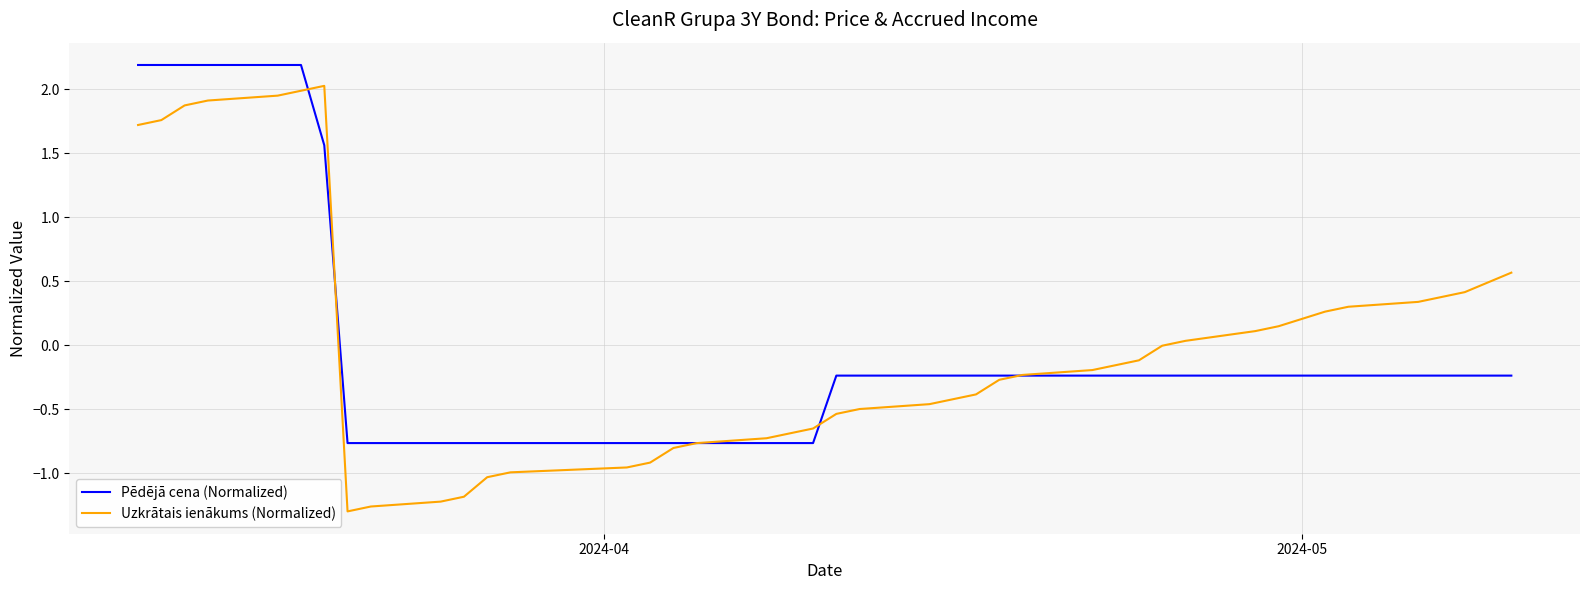

List the series in order of their peak value, lowest first.

Uzkrātais ienākums (Normalized), Pēdējā cena (Normalized)